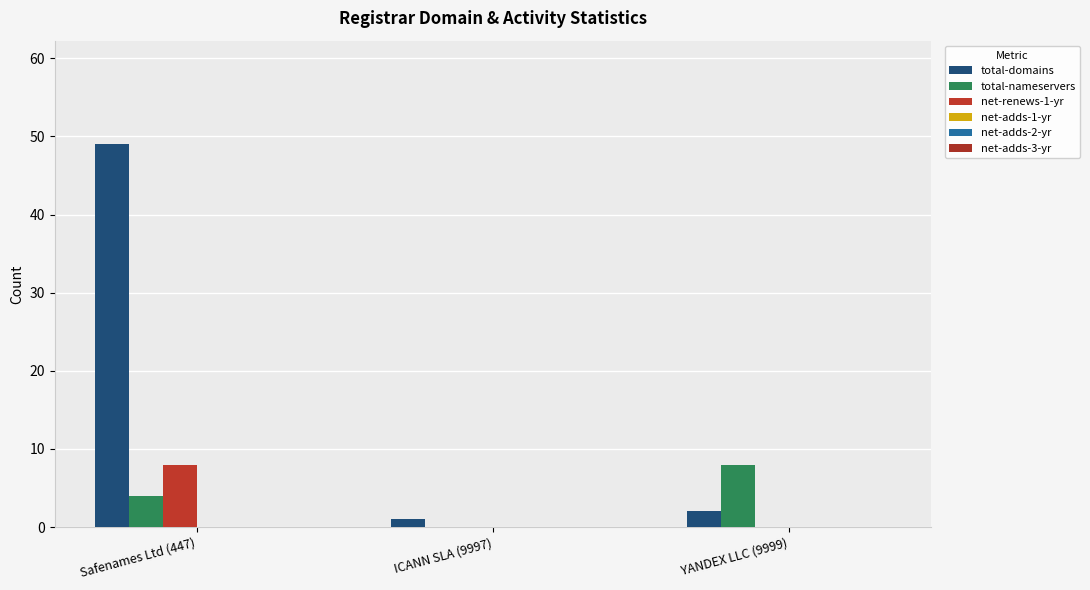

How many total-nameservers values are between 0 and 8?

3